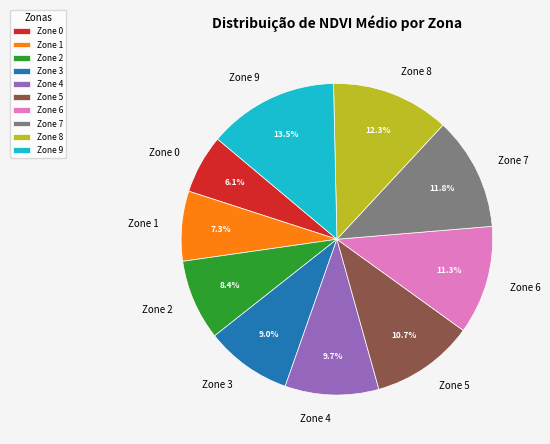

Which slice is the largest?

Zone 9